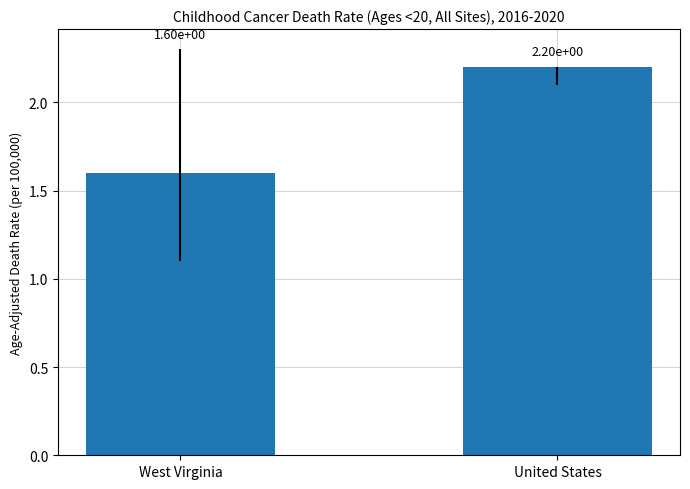

Which has a higher value, United States or West Virginia?

United States